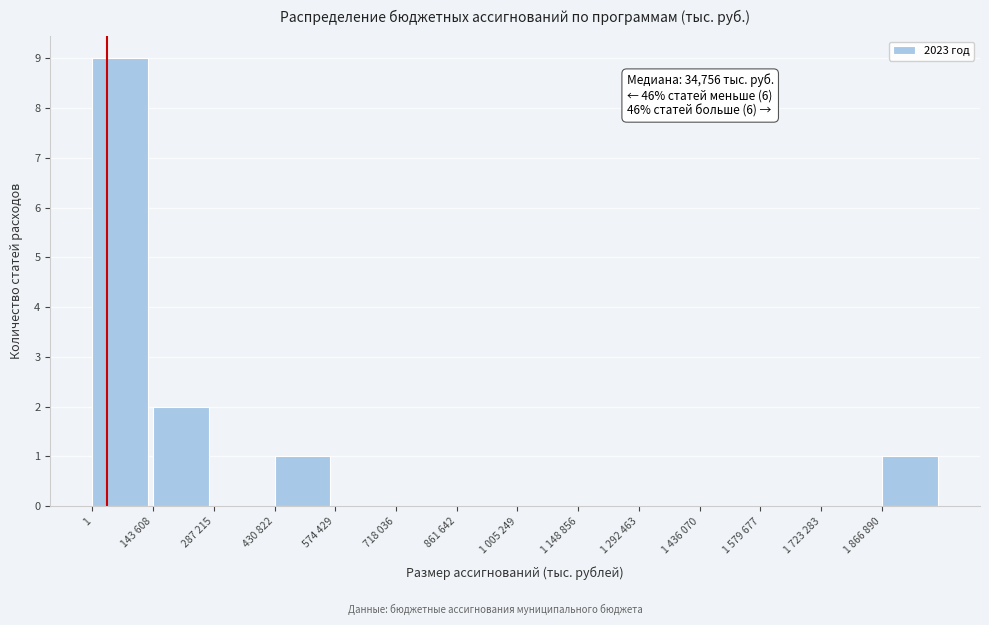

Reading left to right, what are all the values shown in this chart?

1=9	143 608=2	287 215=0	430 822=1	574 429=0	718 036=0	861 642=0	1 005 249=0	1 148 856=0	1 292 463=0	1 436 070=0	1 579 677=0	1 723 283=0	1 866 890=1